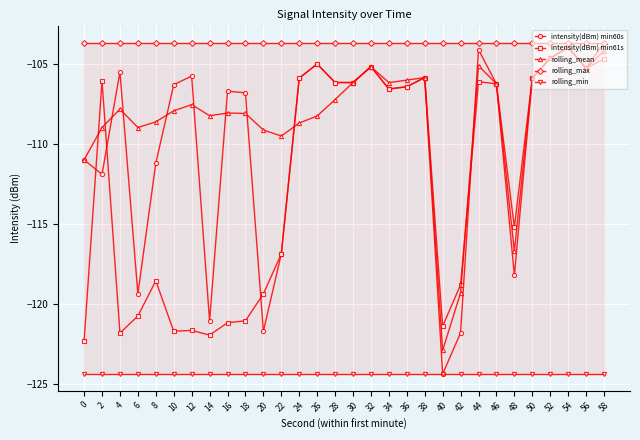

At which category does rolling_mean reach its first local peak?

4